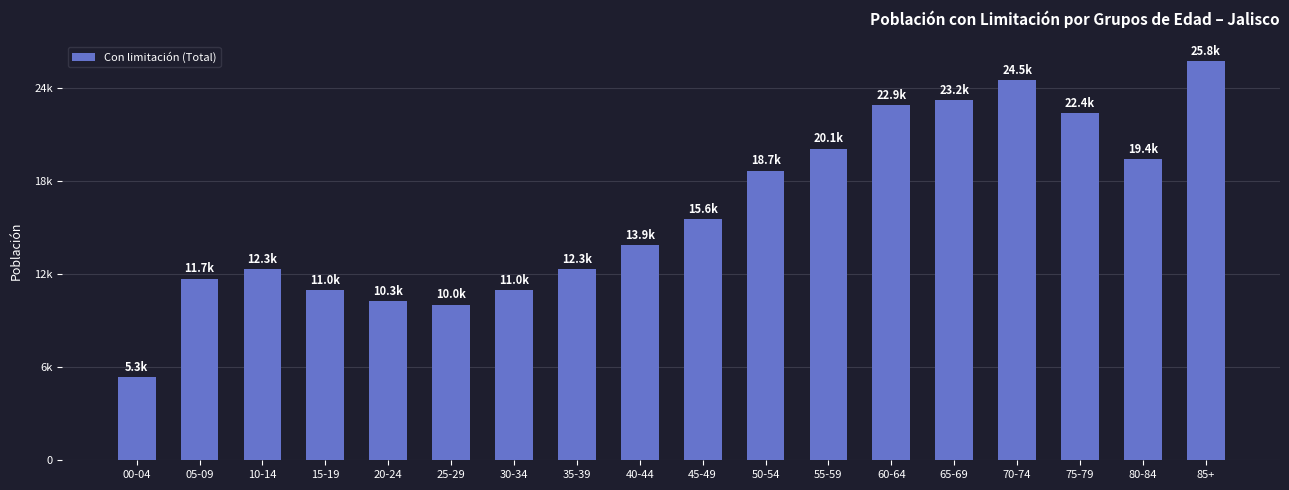

Rank the categories by value from highest to lowest.

85+, 70-74, 65-69, 60-64, 75-79, 55-59, 80-84, 50-54, 45-49, 40-44, 35-39, 10-14, 05-09, 30-34, 15-19, 20-24, 25-29, 00-04